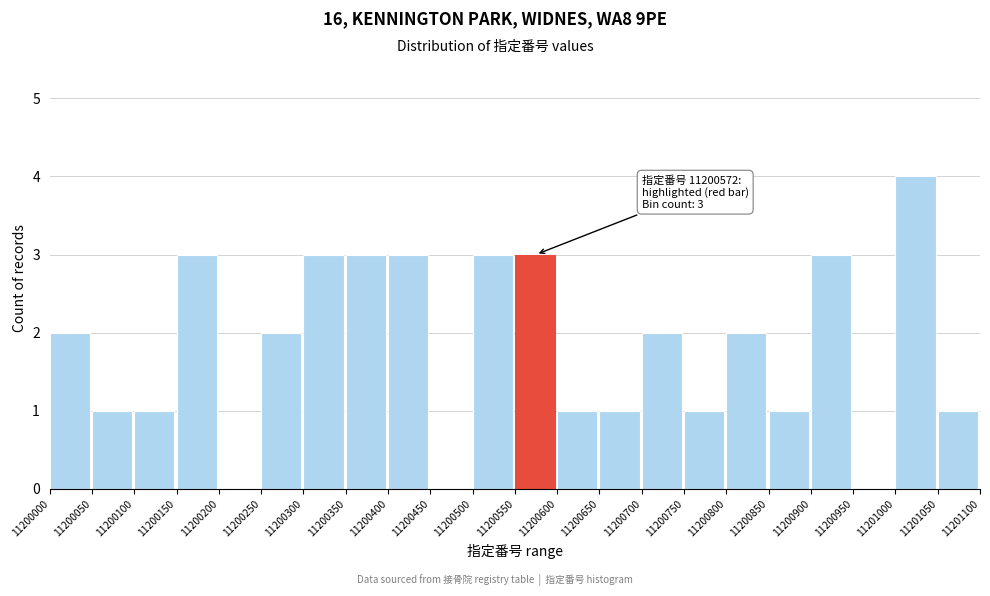

Which range on the x-axis has the tallest bar?

11201000 to 11201050